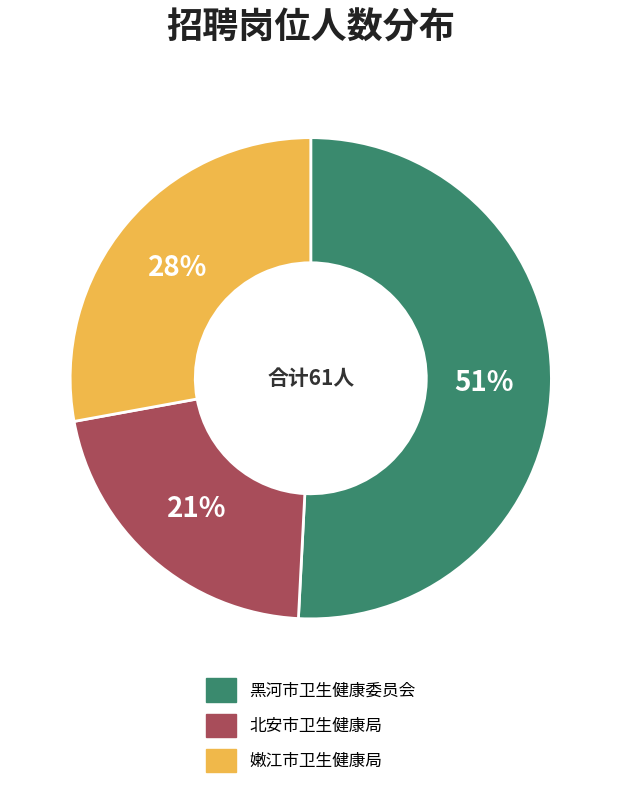

Count the number of slices in the pie.

3